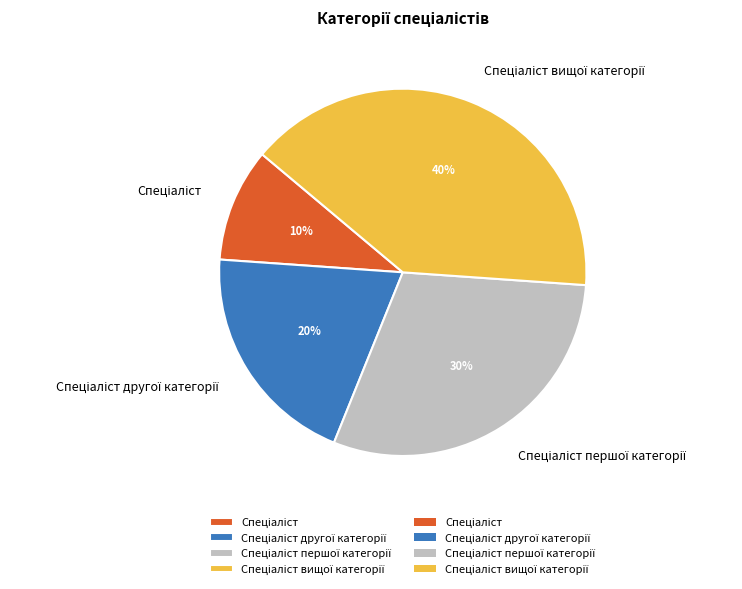

To the nearest percent, what is the difference between the largest and smallest slice percentages?

30%